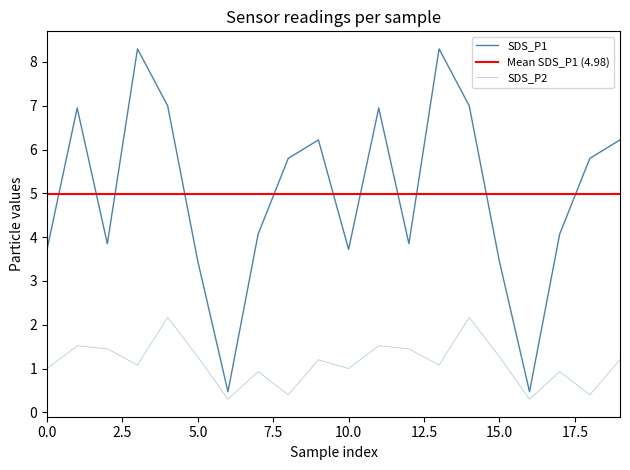

What is the average value of the SDS_P2 series?

1.1